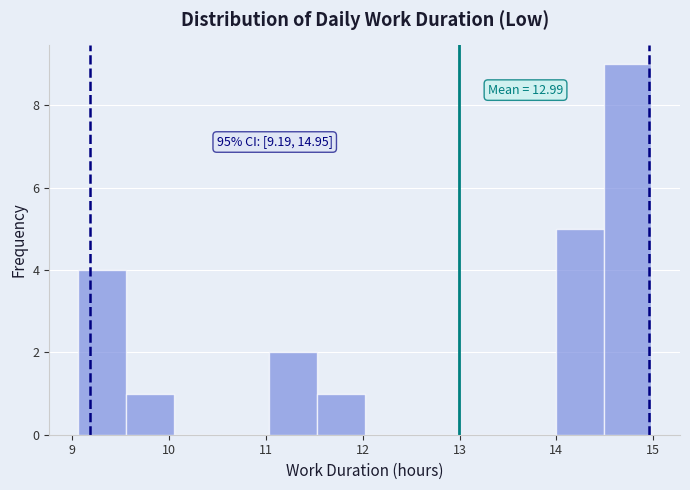

Which range on the x-axis has the tallest bar?

14.5 to 15.0